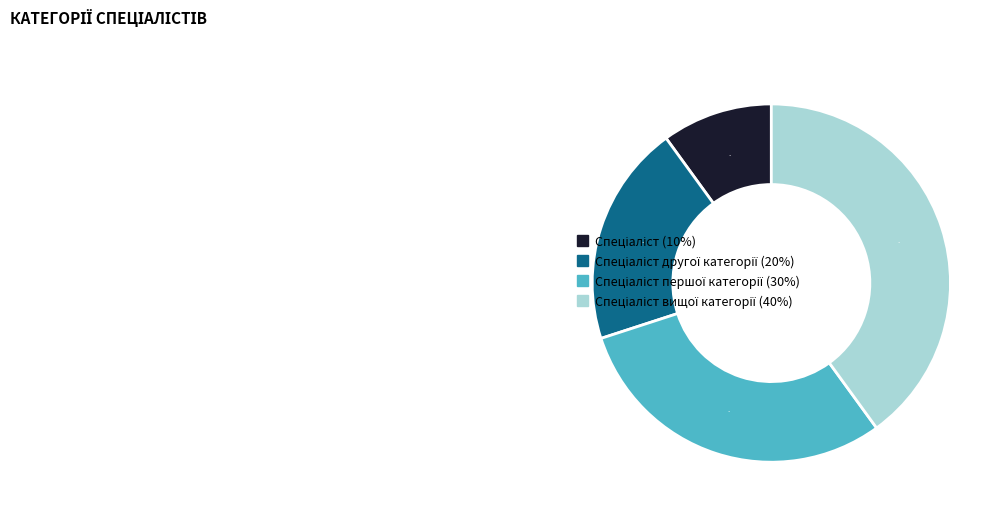

Is there a majority slice in this chart?

No